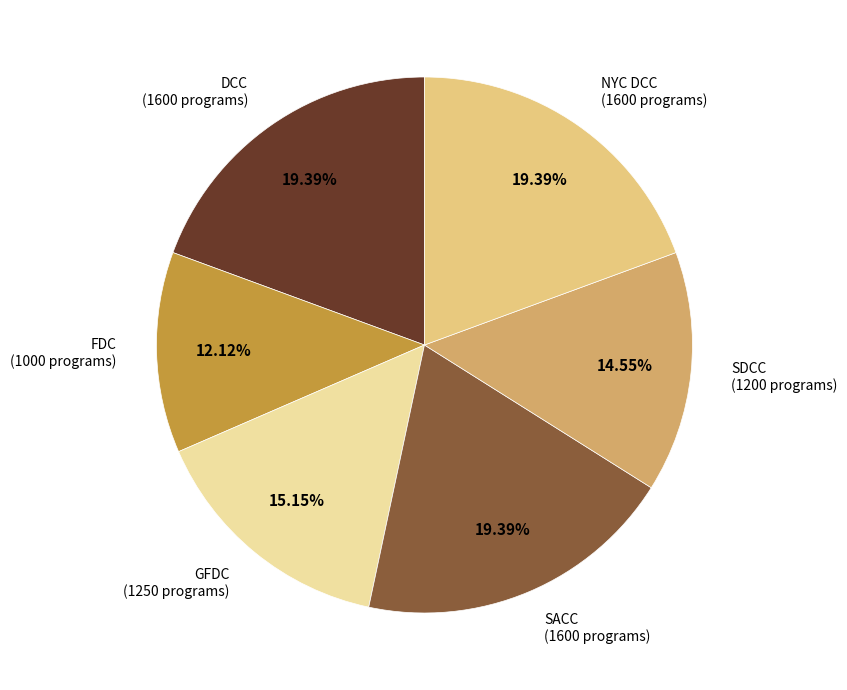

Does any single category account for the majority?

No